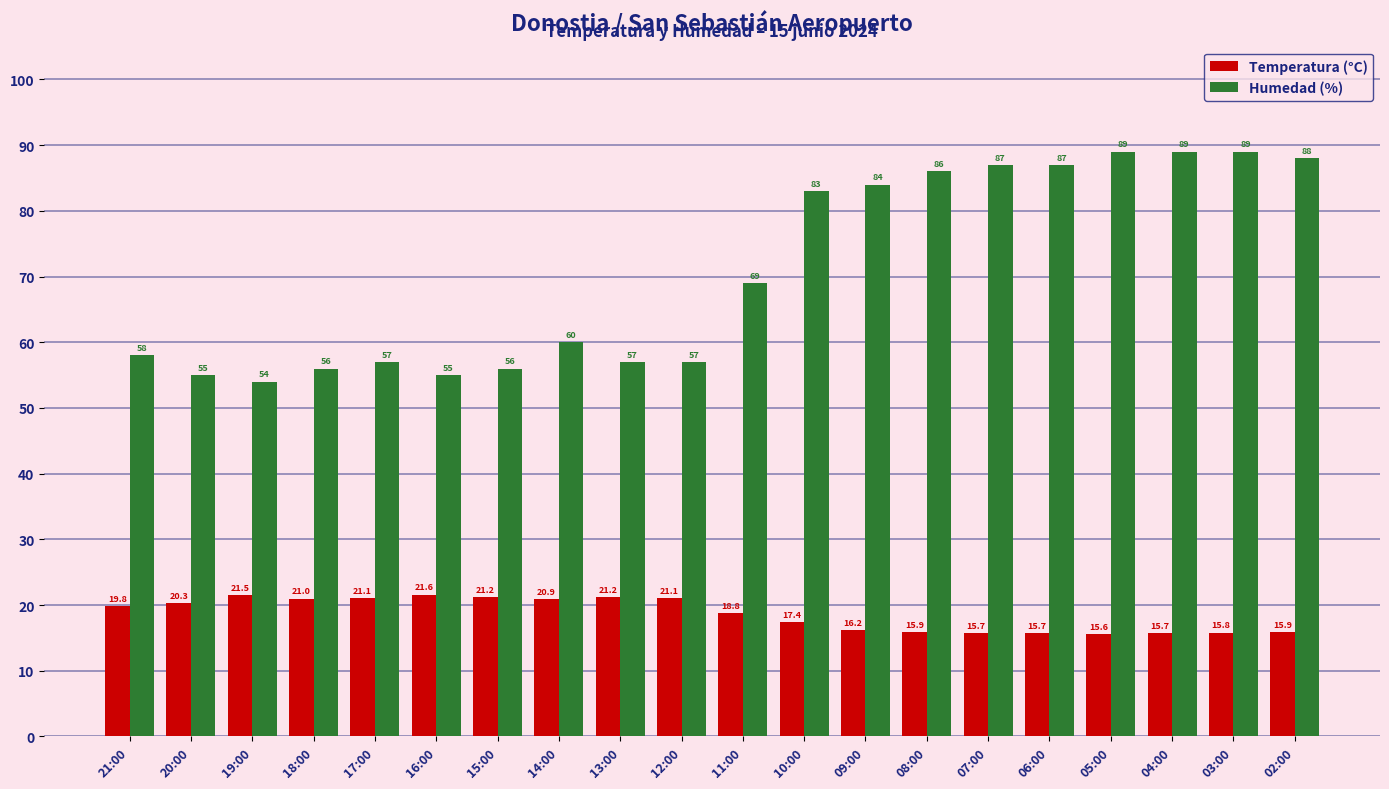

What is the difference between the Temperatura (°C) values at 10:00 and 20:00?

2.9